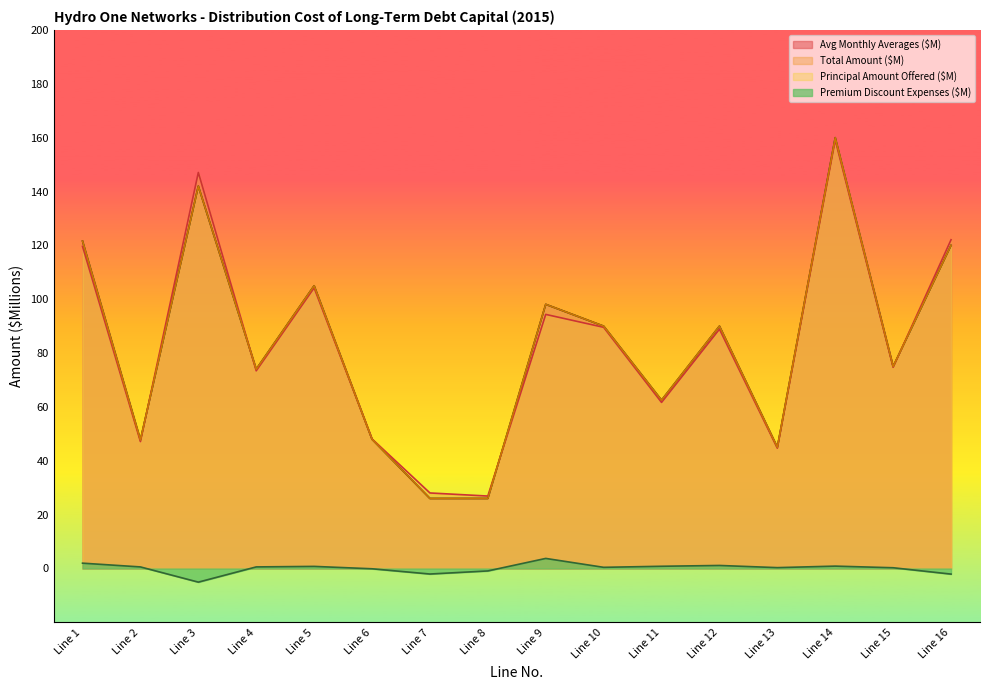

At which label does Total Amount ($M) reach its peak?

Line 14